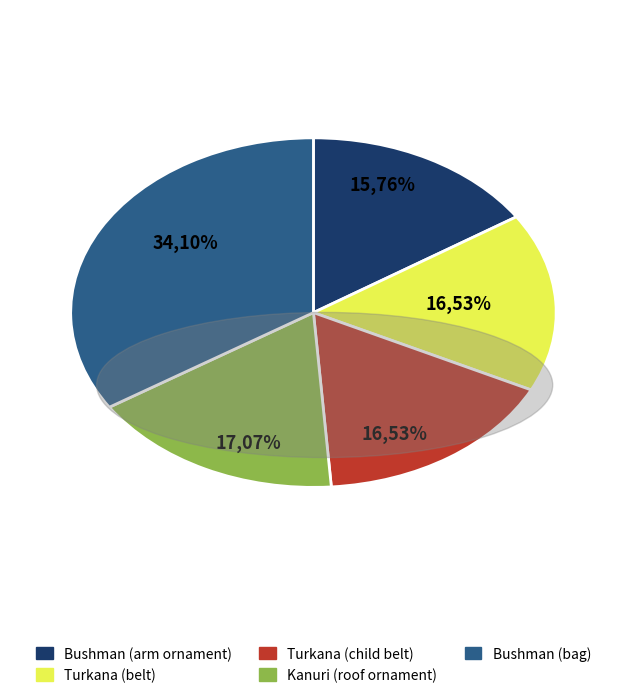

Rank the categories by value from highest to lowest.

Bushman (bag), Kanuri (roof ornament), Turkana (child belt), Turkana (belt), Bushman (arm ornament)